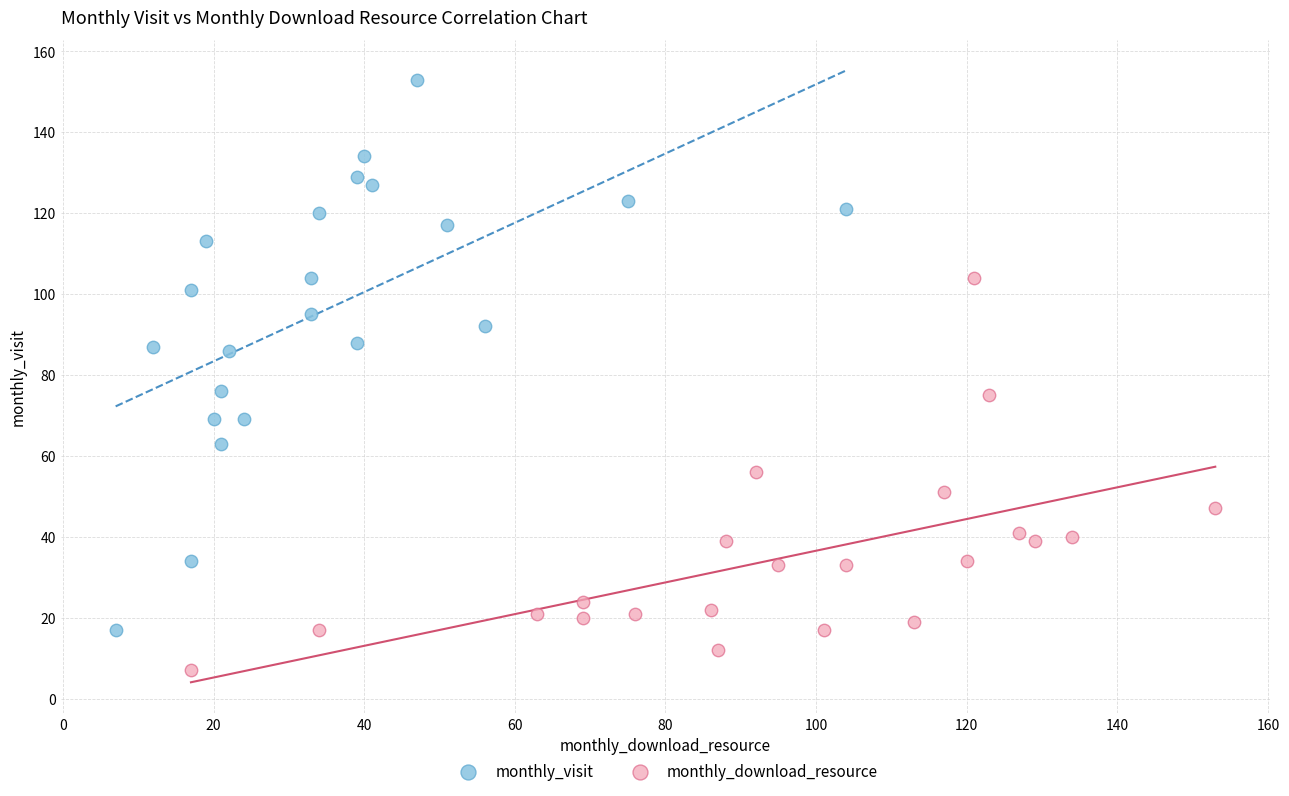

Which series has the widest spread of Y values?

monthly_visit